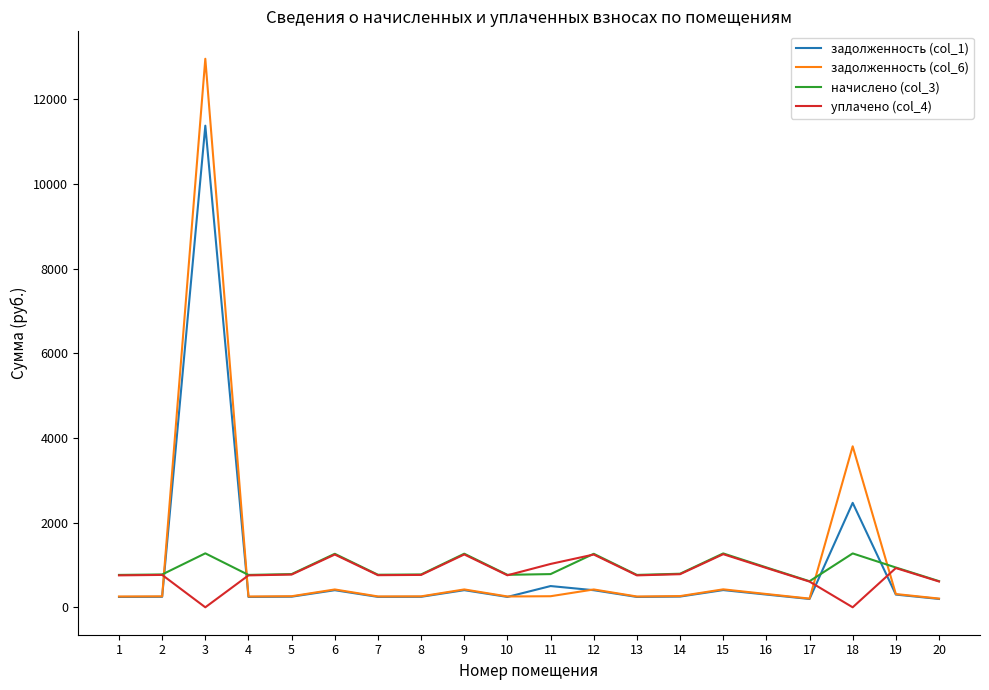

Is the value of уплачено (col_4) at 9 greater than the value of задолженность (col_6) at 5?

Yes